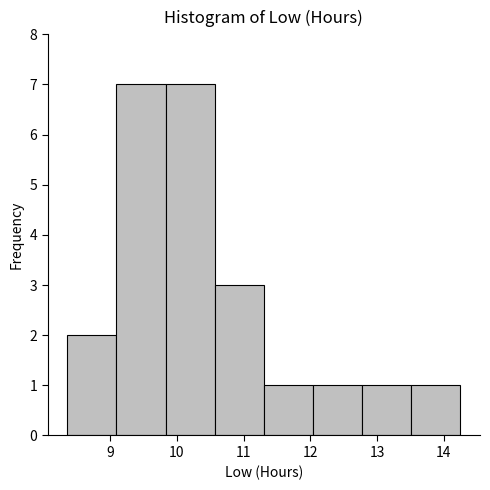

Reading left to right, transcribe this chart: for each bar, give the range it covers on the x-axis and its height. Neither the bar edges nor the heights are printed on the chart, so give them approximately, as read against the axes.

8.4 to 9.1: 2
9.1 to 9.8: 7
9.8 to 10.6: 7
10.6 to 11.3: 3
11.3 to 12.0: 1
12.0 to 12.8: 1
12.8 to 13.5: 1
13.5 to 14.3: 1